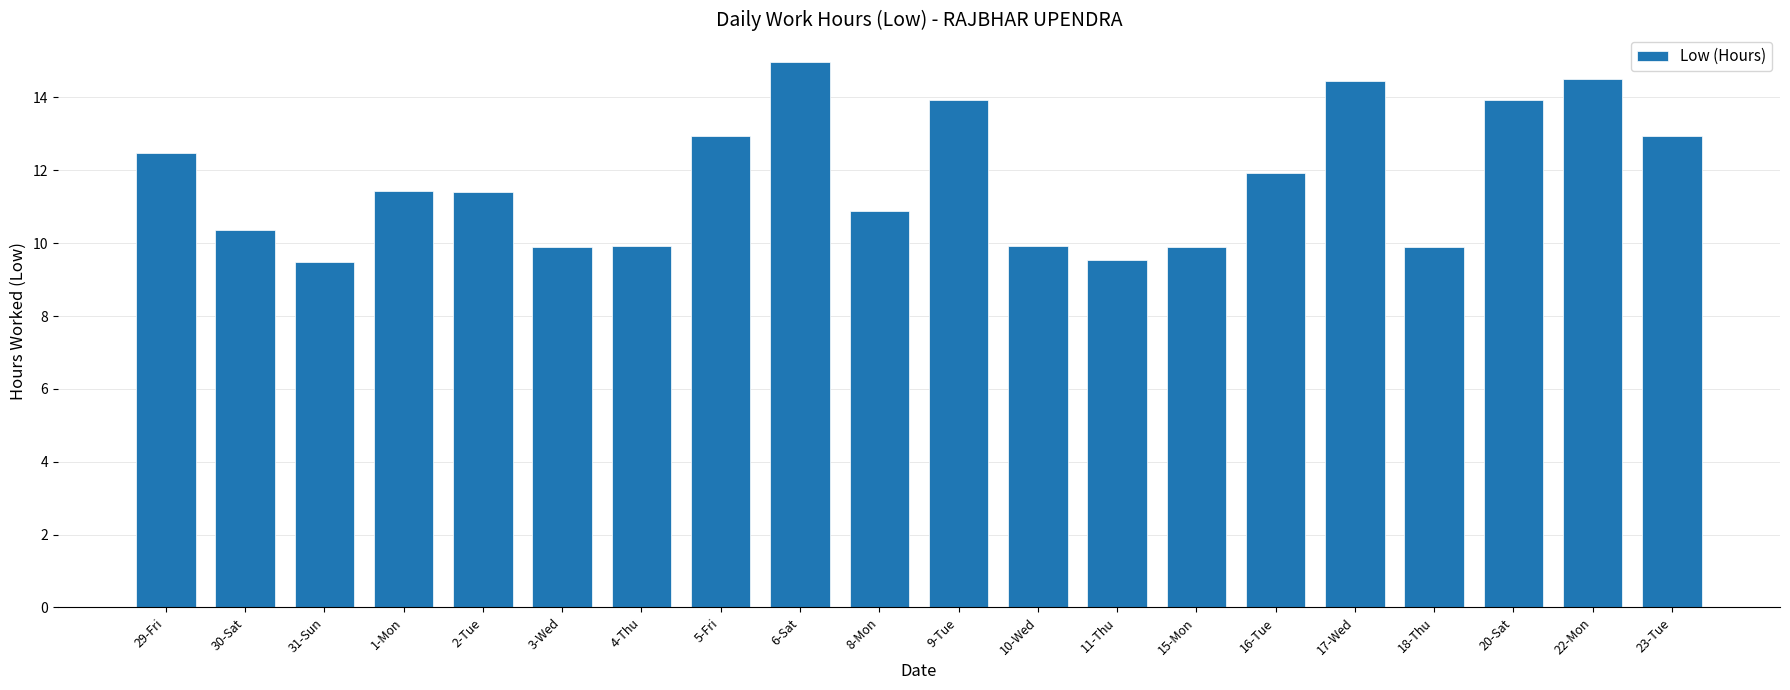

What is the maximum value shown in the chart?

15.0